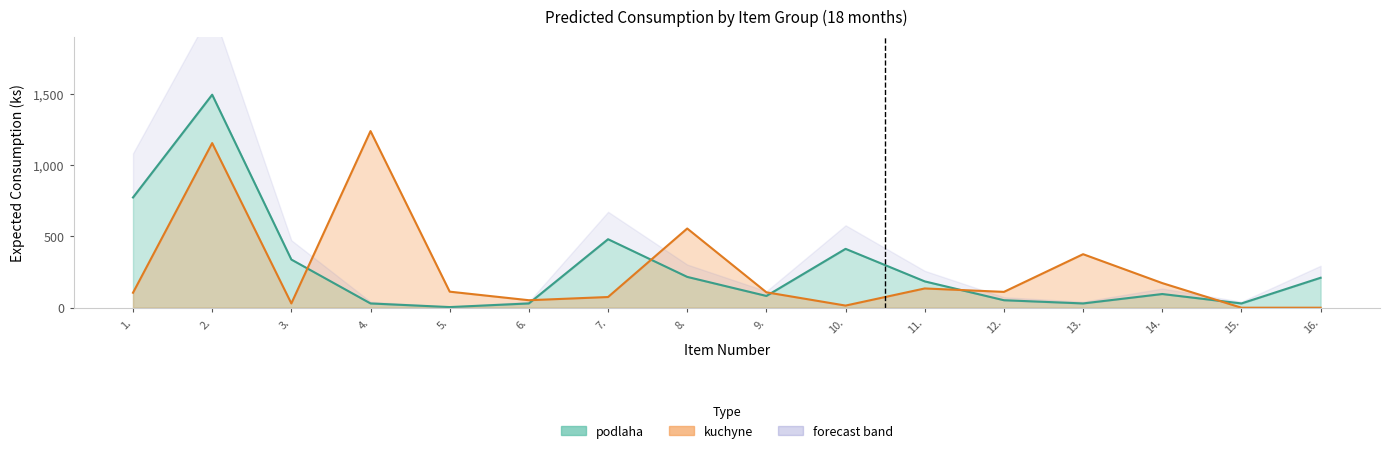

How many interior local peaks does the kuchyne series have?

5